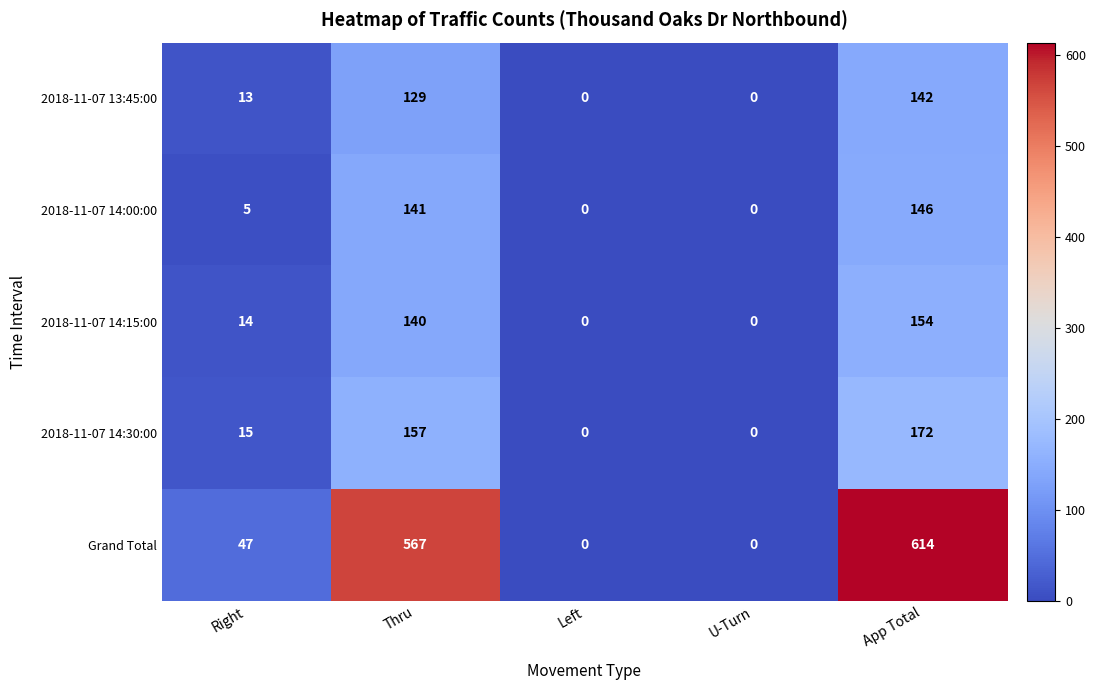

Is it true that 2018-11-07 14:30:00 equals 289 at App Total?

False